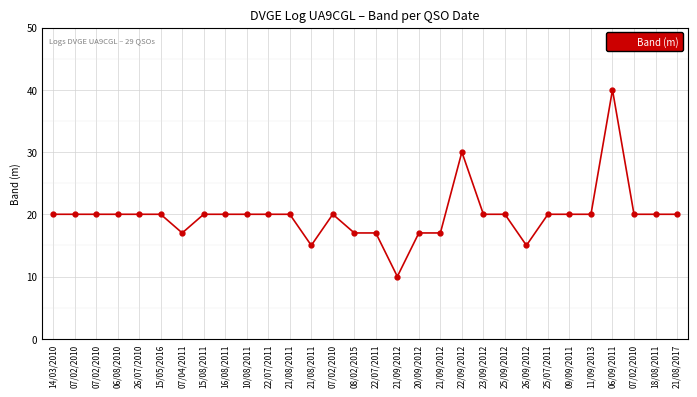

Reading left to right, what are all the values shown in this chart?

20	20	20	20	20	20	17	20	20	20	20	20	15	20	17	17	10	17	17	30	20	20	15	20	20	20	40	20	20	20